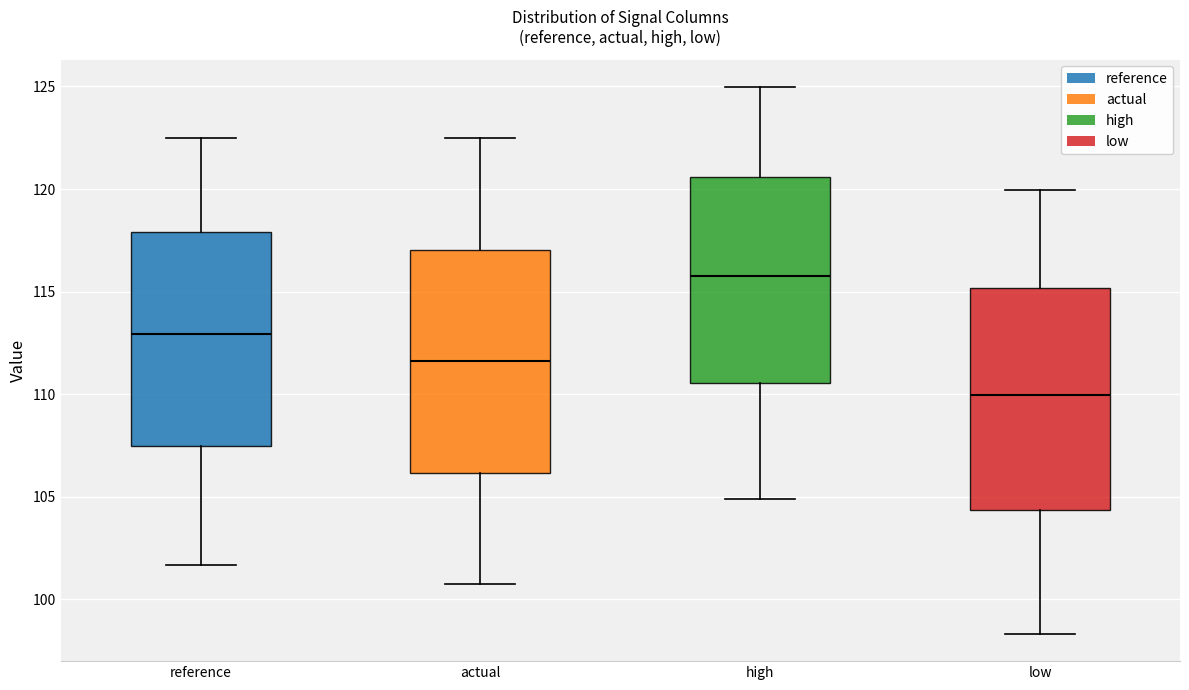

Where does the lower whisker of the box for low end on the y-axis? The values are not printed on the chart, so give them approximately, as read against the axis.

98.5